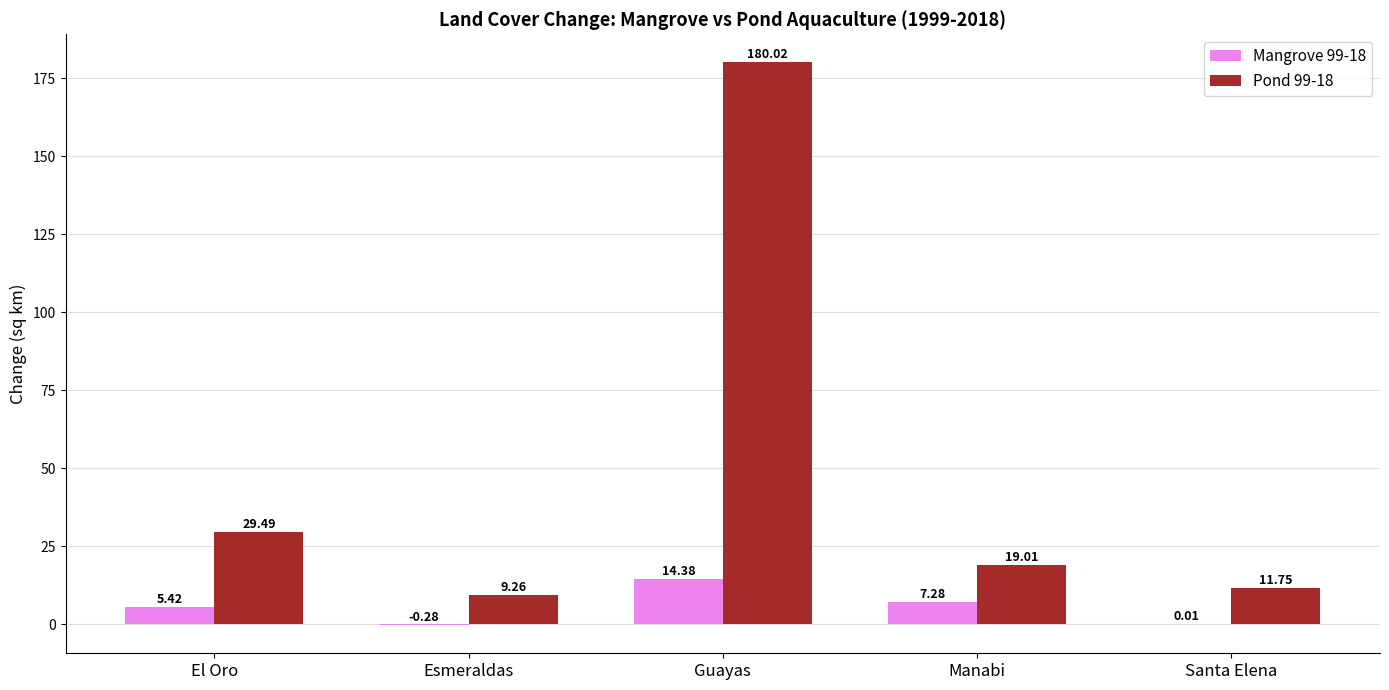

Are the bars horizontal?

No